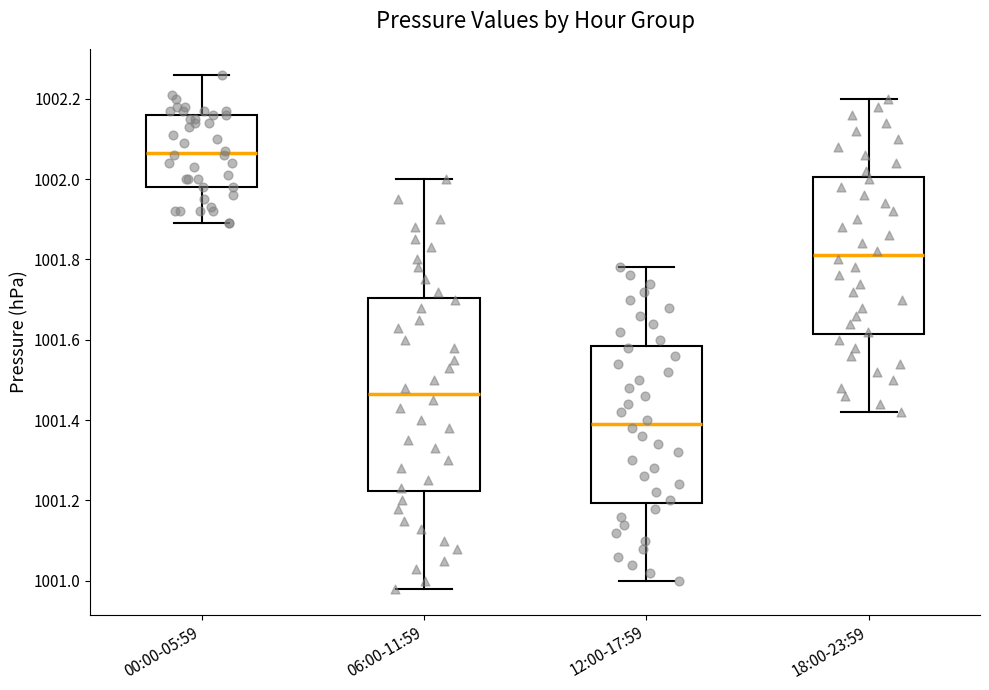

Which box is the tallest, from its lower edge to its upper edge?

06:00-11:59